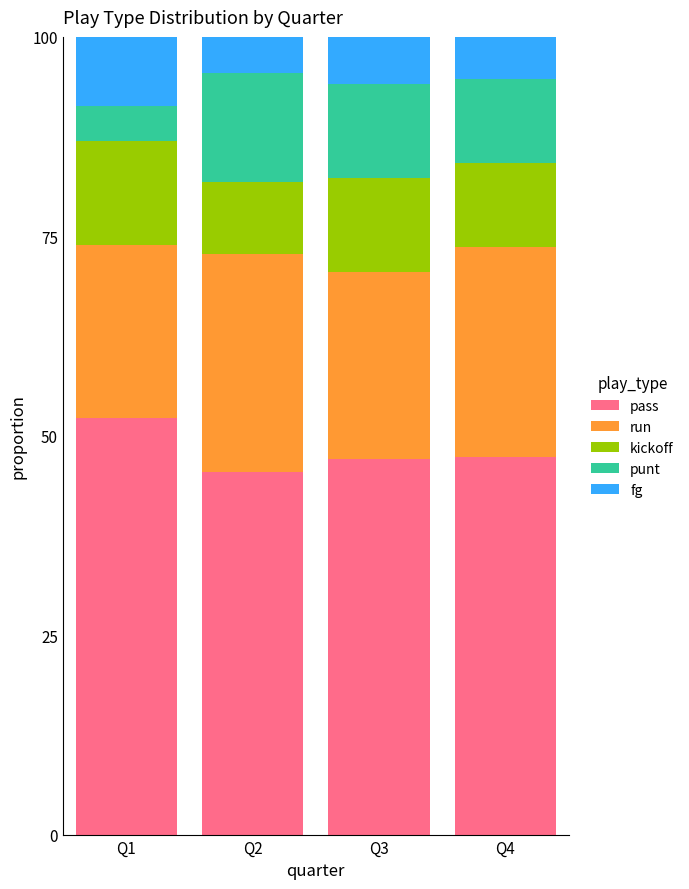

What is the total value across all series at Q1?

100.0